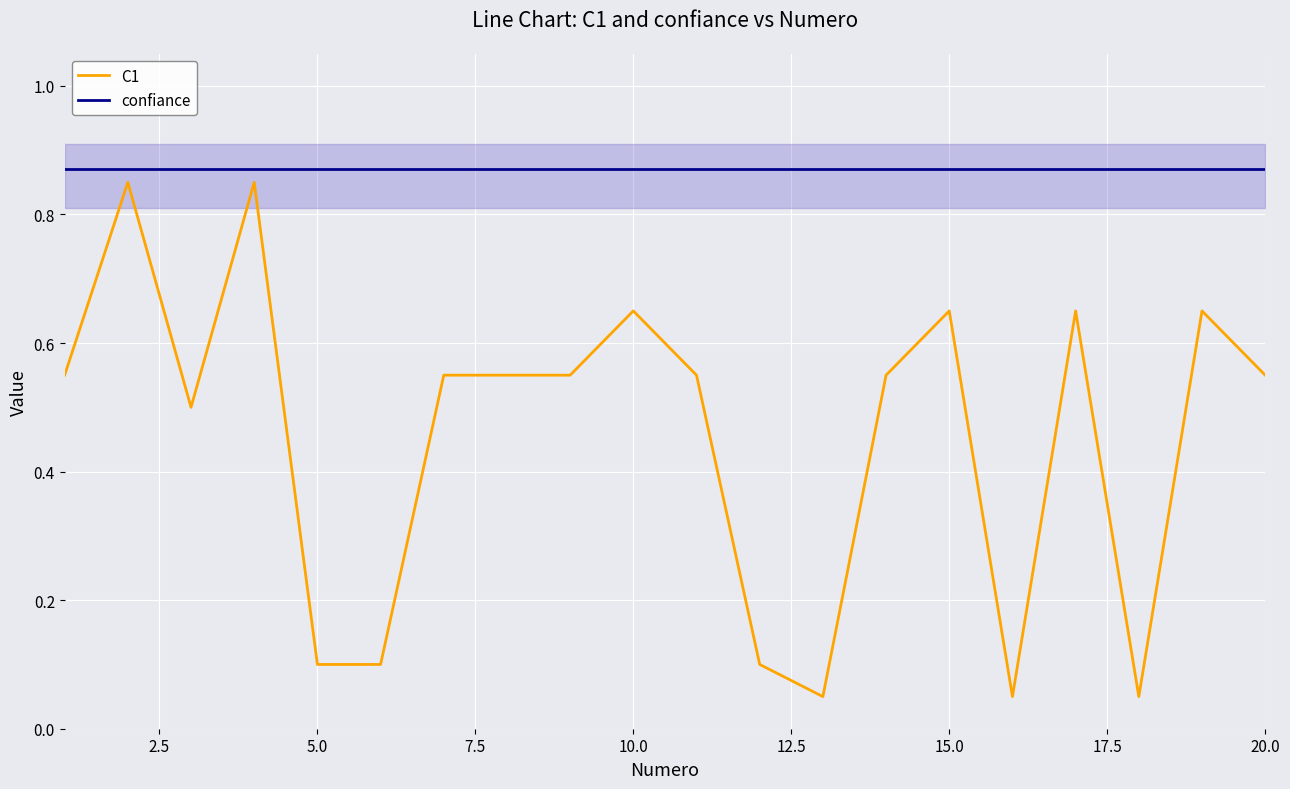

What are all the series names shown in the legend?

C1, confiance